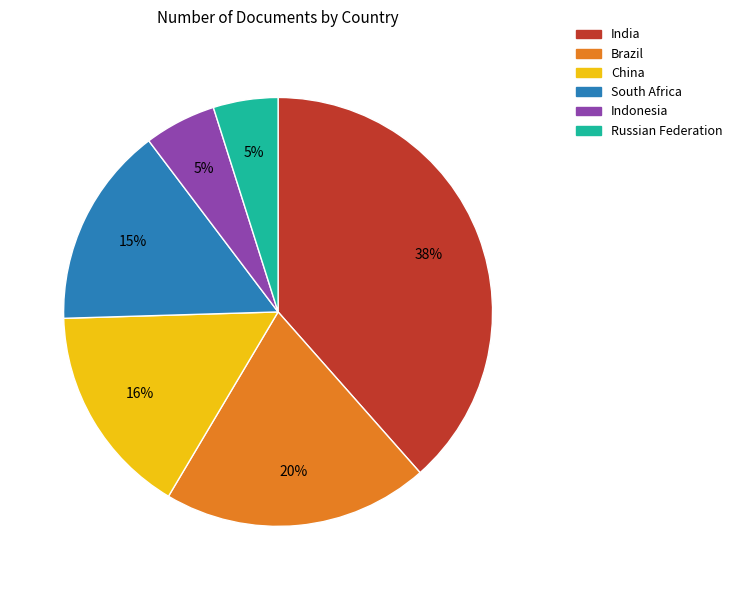

How many slices are in this pie chart?

6